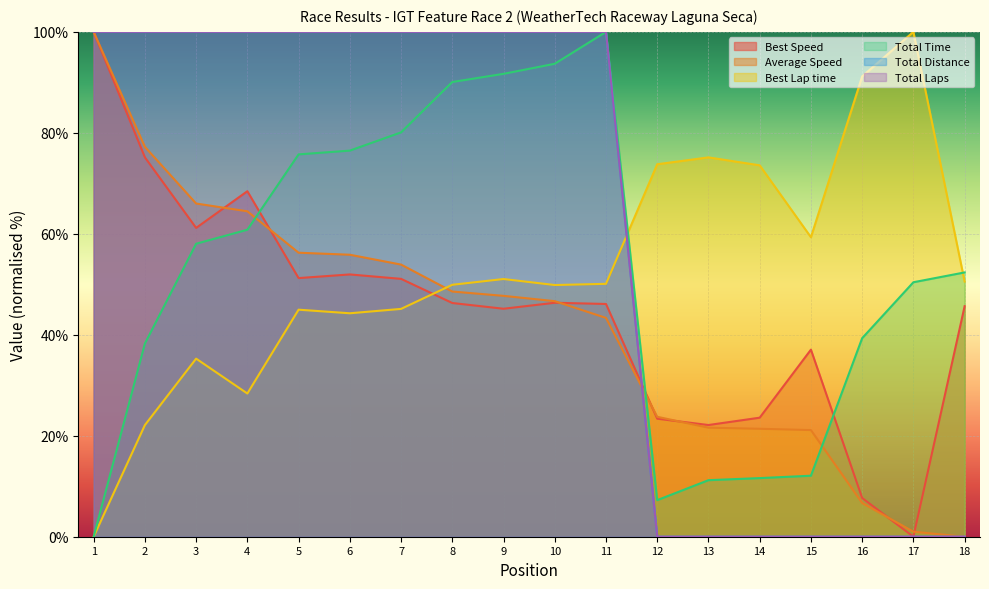

What is the difference between the second highest and second lowest values in the Average Speed series?

76.2